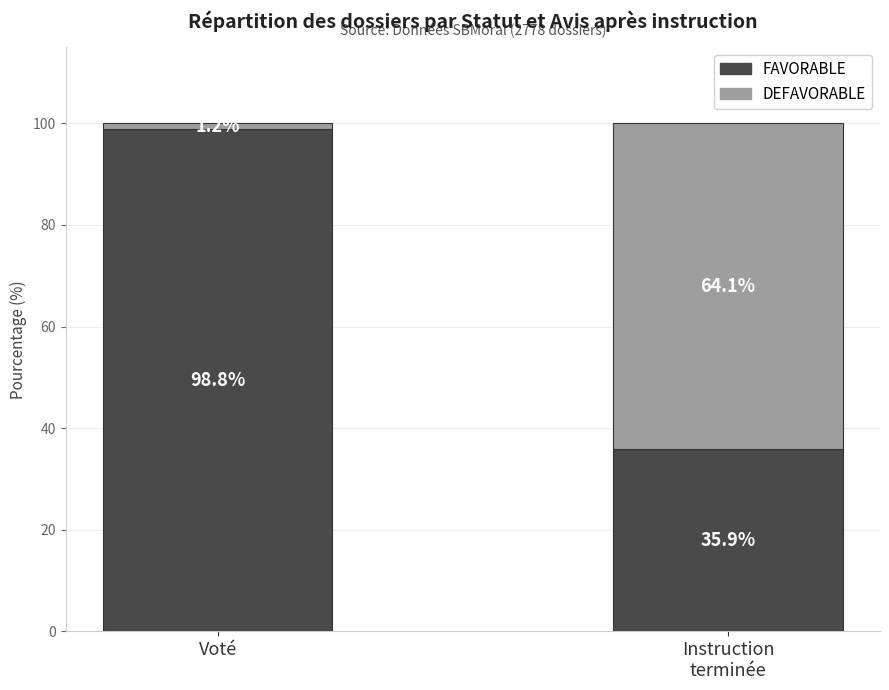

Reading left to right, list the values for the FAVORABLE series.

98.8	35.9